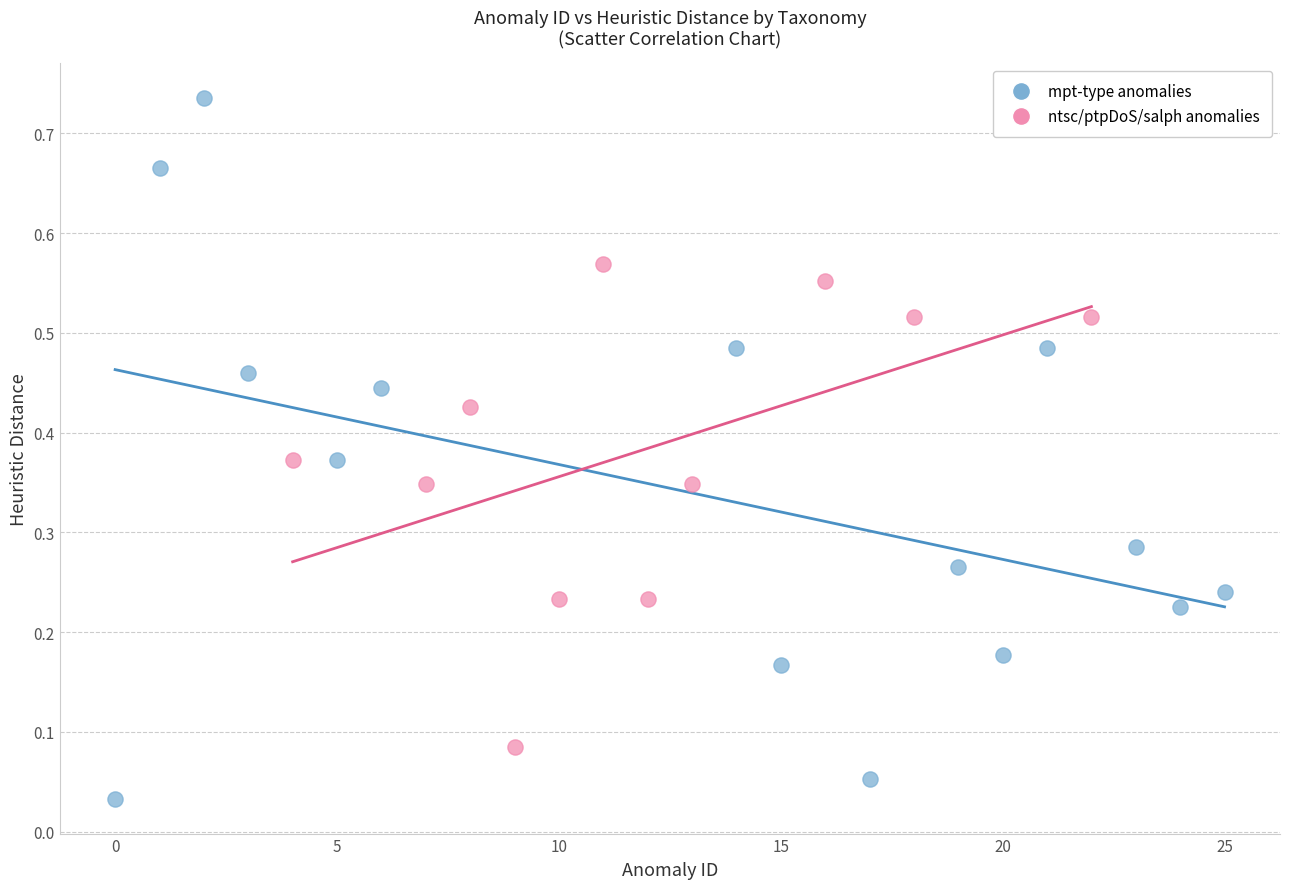

Which series contains the lowest Y value?

mpt-type anomalies